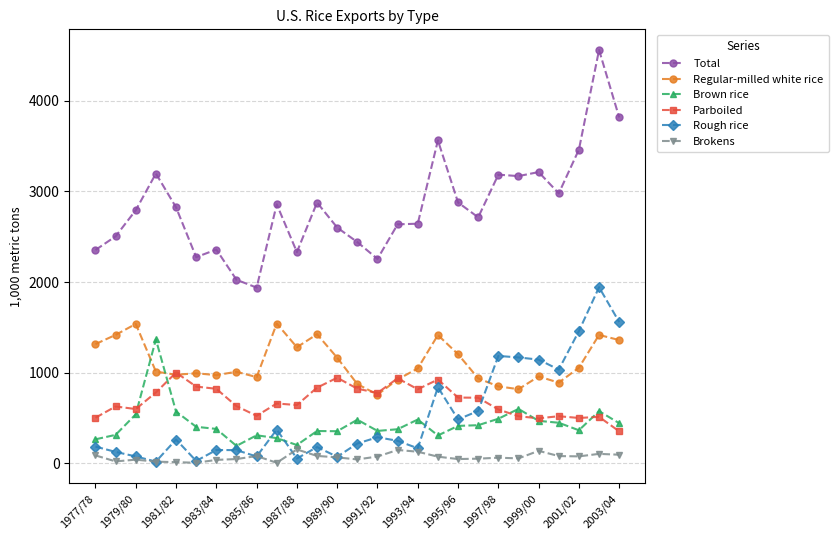

True or false: Total and Regular-milled white rice cross at least once.

False